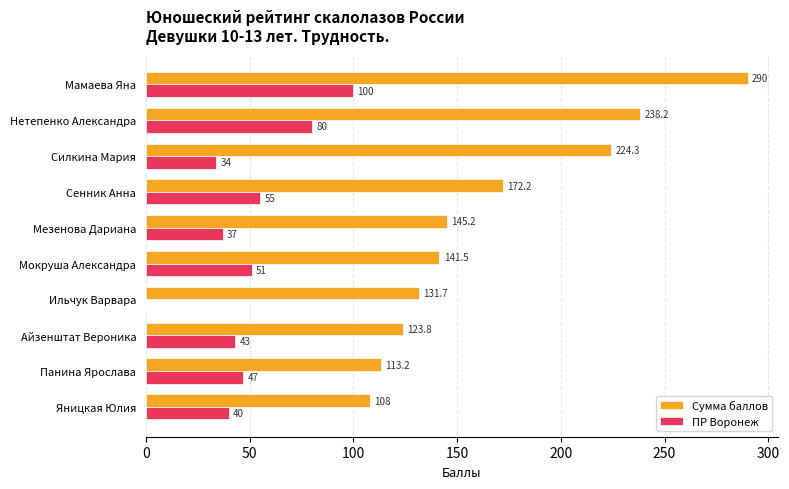

The value of ПР Воронеж at Айзенштат Вероника is 43.0. True or false?

True